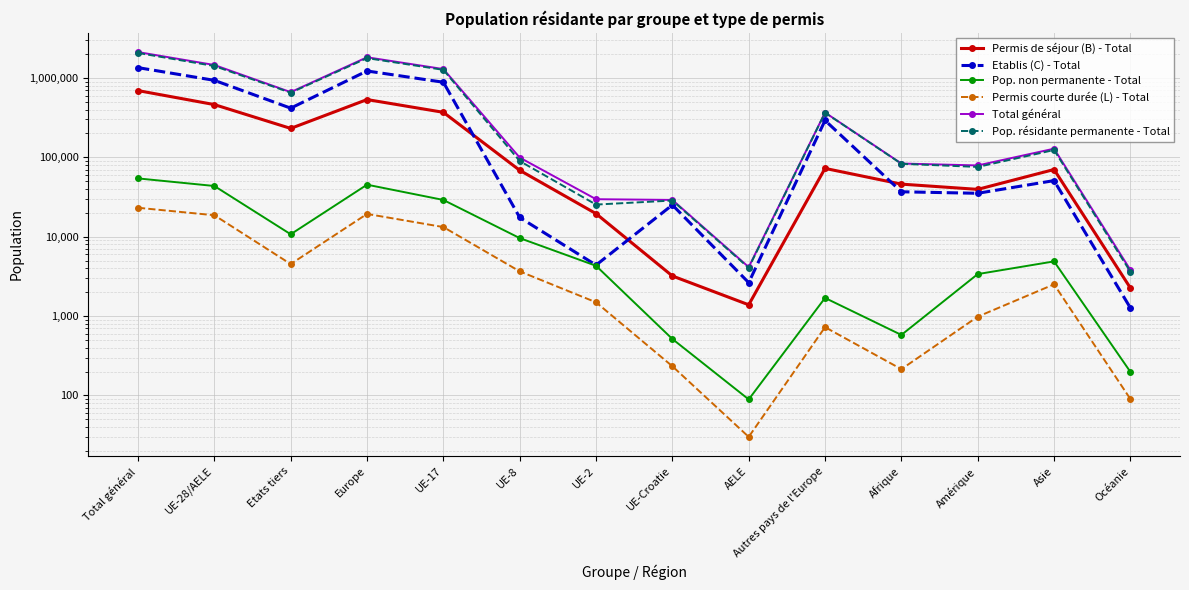

What is the approximate value of Pop. résidante permanente - Total at Etats tiers, to the nearest 100?

653000